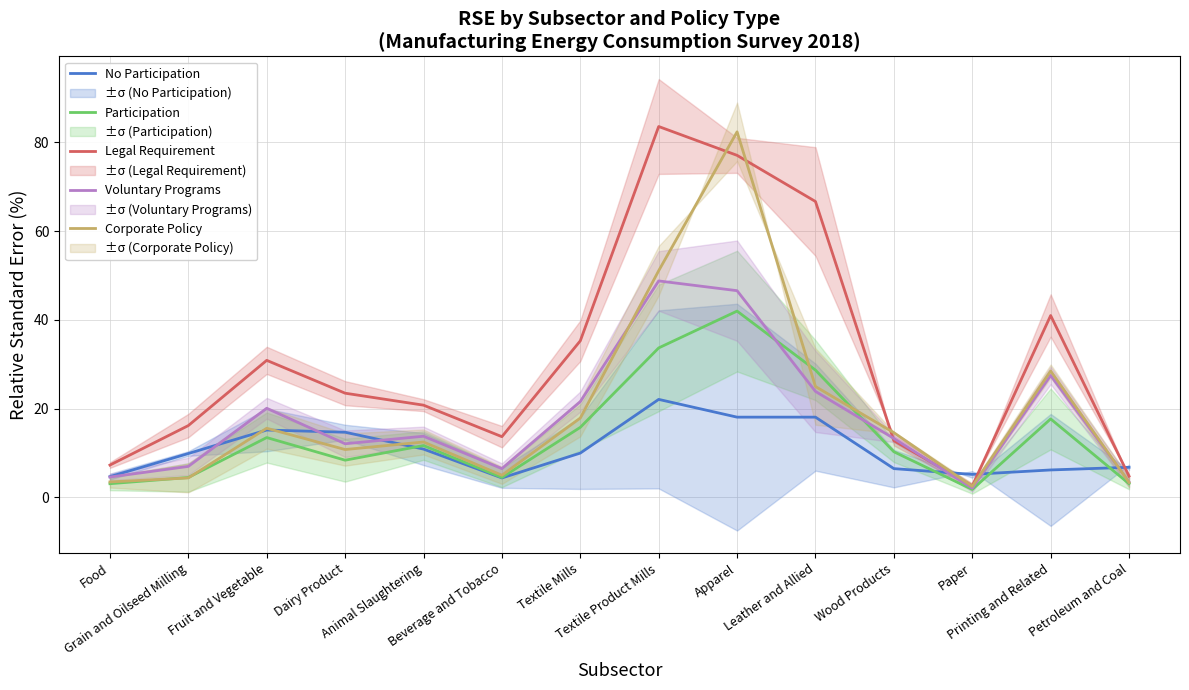

Reading left to right, transcribe all the data shown in this chart.

No Participation: Food=4.7	Grain and Oilseed Milling=9.9	Fruit and Vegetable=15.2	Dairy Product=14.7	Animal Slaughtering=10.9	Beverage and Tobacco=4.4	Textile Mills=10.0	Textile Product Mills=22.1	Apparel=18.1	Leather and Allied=18.1	Wood Products=6.5	Paper=5.2	Printing and Related=6.2	Petroleum and Coal=6.8
Participation: Food=3.1	Grain and Oilseed Milling=4.5	Fruit and Vegetable=13.5	Dairy Product=8.4	Animal Slaughtering=11.7	Beverage and Tobacco=4.5	Textile Mills=15.8	Textile Product Mills=33.7	Apparel=42.0	Leather and Allied=28.7	Wood Products=10.3	Paper=1.8	Printing and Related=17.7	Petroleum and Coal=3.1
Legal Requirement: Food=7.3	Grain and Oilseed Milling=16.2	Fruit and Vegetable=30.9	Dairy Product=23.5	Animal Slaughtering=20.8	Beverage and Tobacco=13.7	Textile Mills=35.3	Textile Product Mills=83.6	Apparel=77.1	Leather and Allied=66.7	Wood Products=12.8	Paper=2.6	Printing and Related=41.0	Petroleum and Coal=4.8
Voluntary Programs: Food=4.6	Grain and Oilseed Milling=7.0	Fruit and Vegetable=20.1	Dairy Product=12.1	Animal Slaughtering=13.8	Beverage and Tobacco=6.5	Textile Mills=21.6	Textile Product Mills=48.8	Apparel=46.6	Leather and Allied=23.9	Wood Products=13.3	Paper=2.1	Printing and Related=27.5	Petroleum and Coal=3.5
Corporate Policy: Food=3.5	Grain and Oilseed Milling=4.4	Fruit and Vegetable=15.6	Dairy Product=10.8	Animal Slaughtering=12.5	Beverage and Tobacco=5.0	Textile Mills=17.9	Textile Product Mills=51.1	Apparel=82.4	Leather and Allied=25.0	Wood Products=14.6	Paper=2.5	Printing and Related=28.5	Petroleum and Coal=3.4